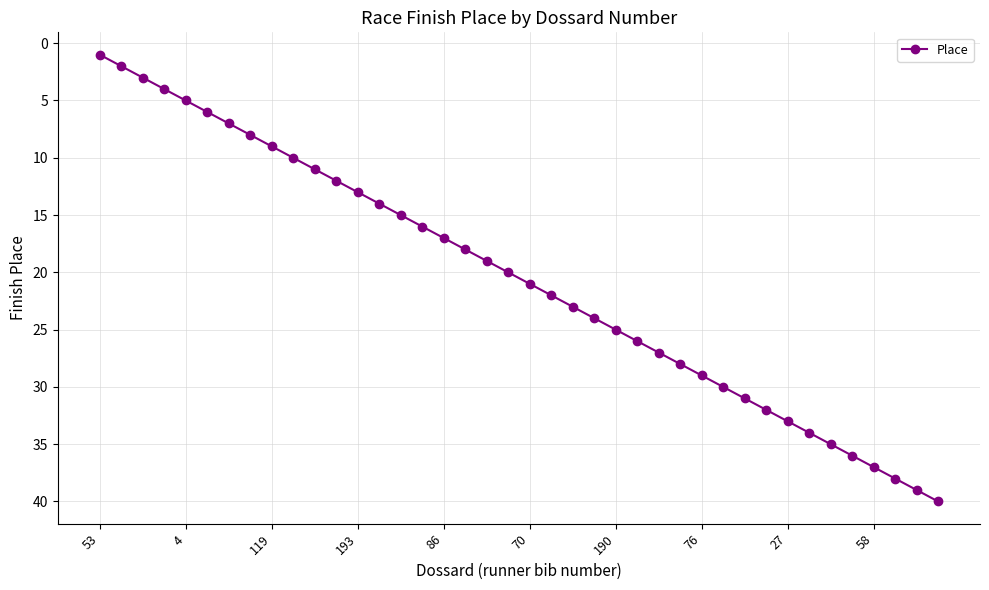

What is the greatest value displayed?

40